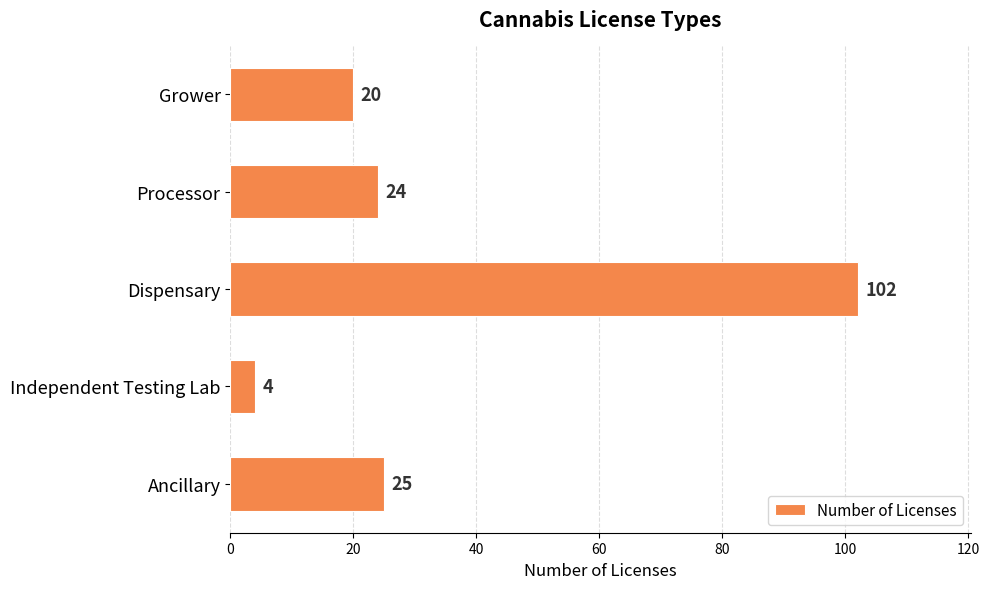

List the labels in order of value, smallest first.

Independent Testing Lab, Grower, Processor, Ancillary, Dispensary